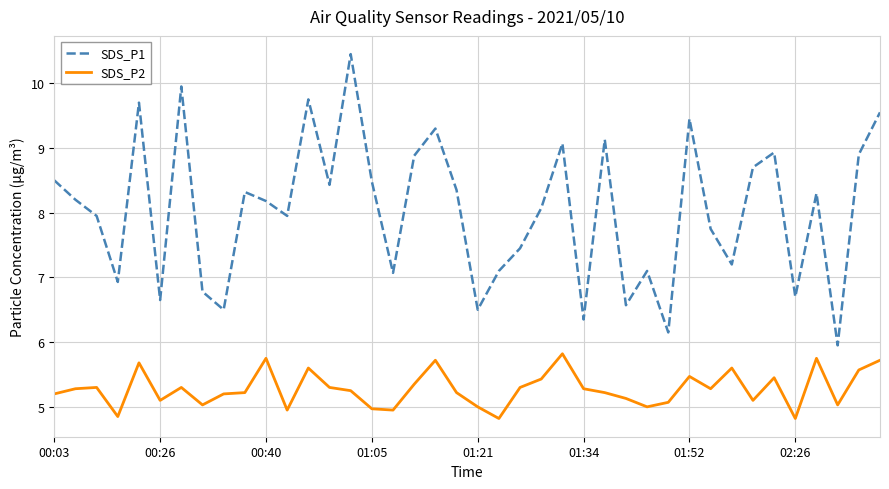

Rank the series by their average value, from highest to lowest.

SDS_P1, SDS_P2